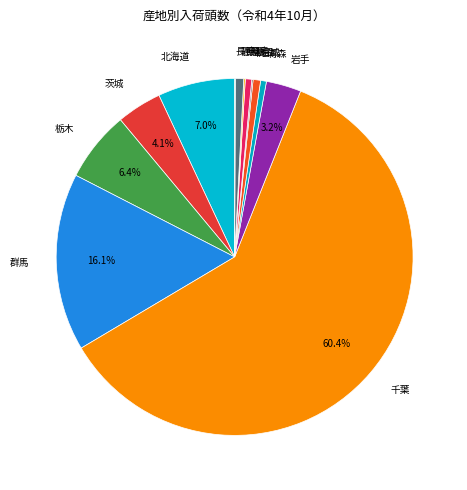

Do 静岡 and 福島 together represent more than half of the pie?

No